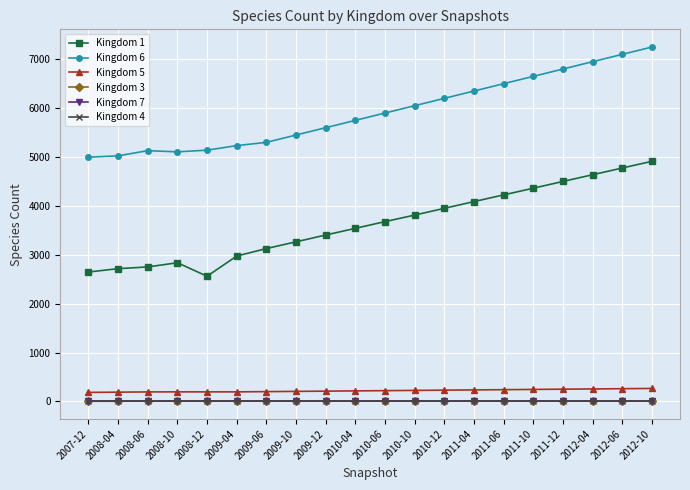

True or false: Kingdom 5 and Kingdom 3 intersect in this chart.

False